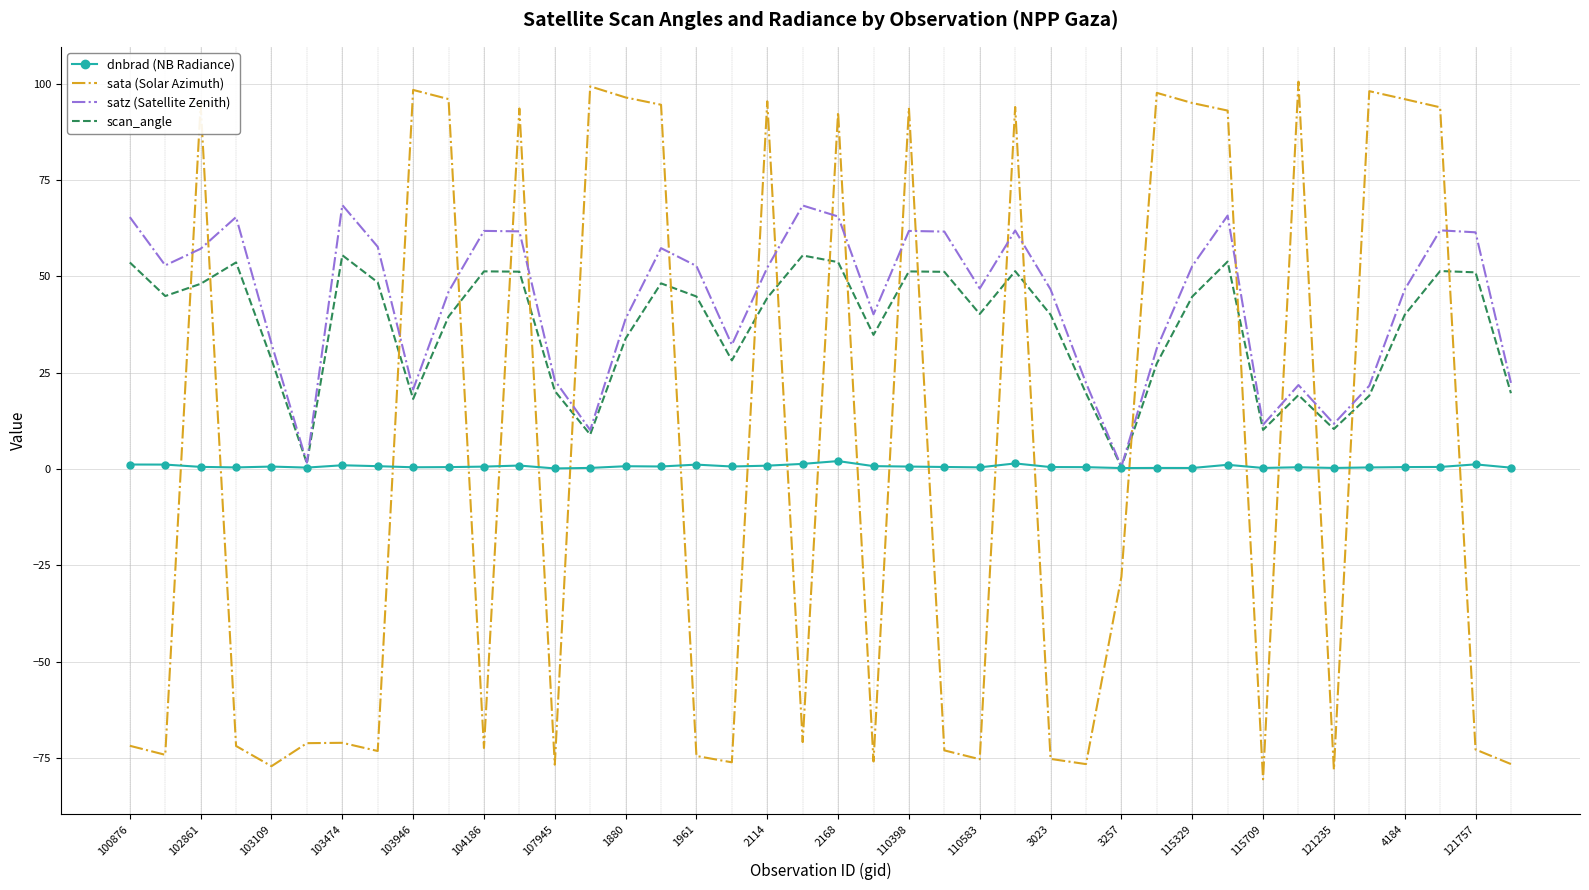

True or false: sata (Solar Azimuth) and dnbrad (NB Radiance) intersect in this chart.

True